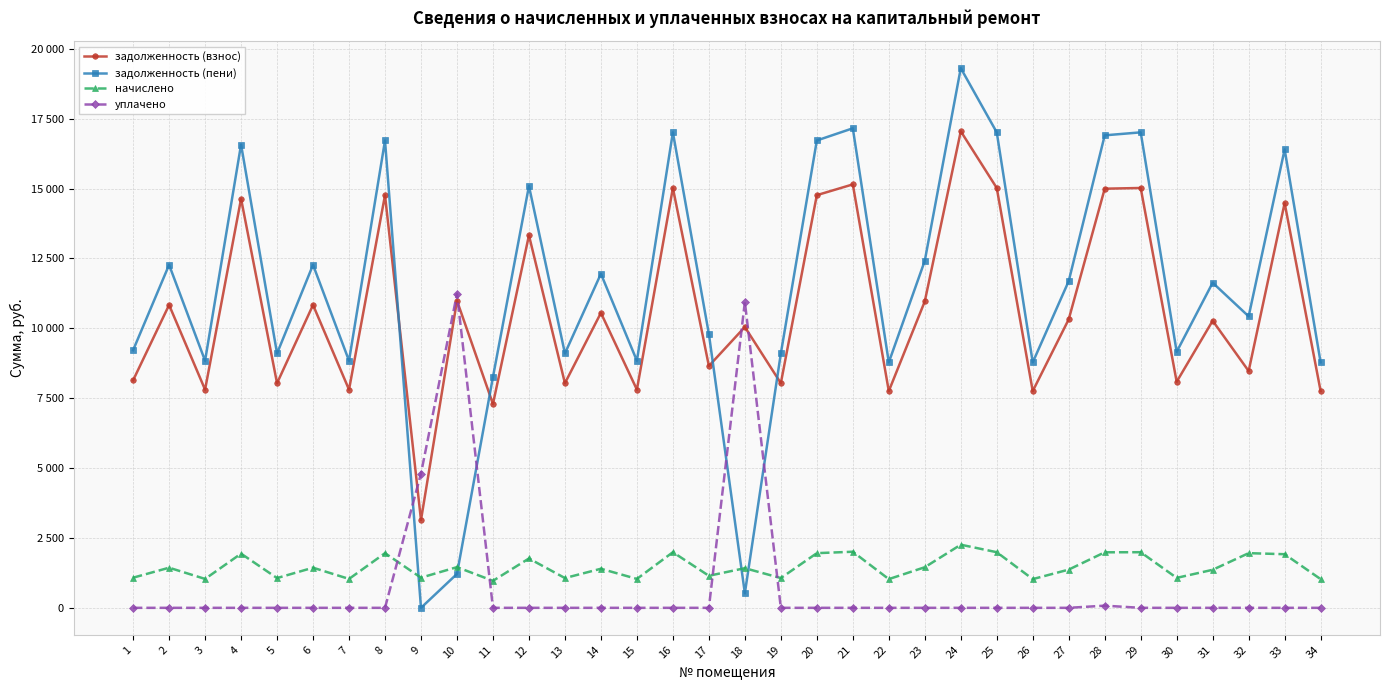

True or false: уплачено has a value of 0.0 at 5.

True